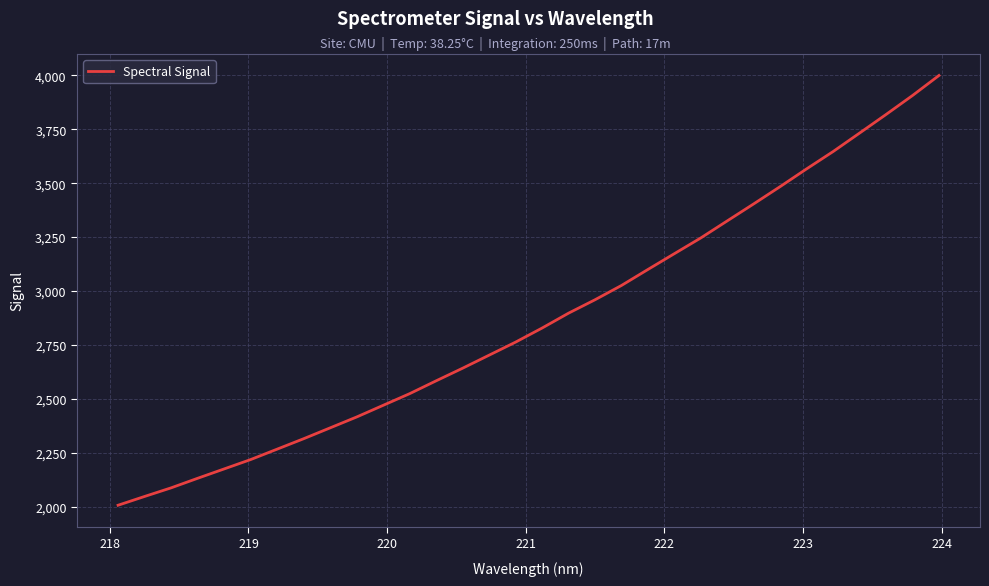

What is the maximum value shown in the chart?

3999.7